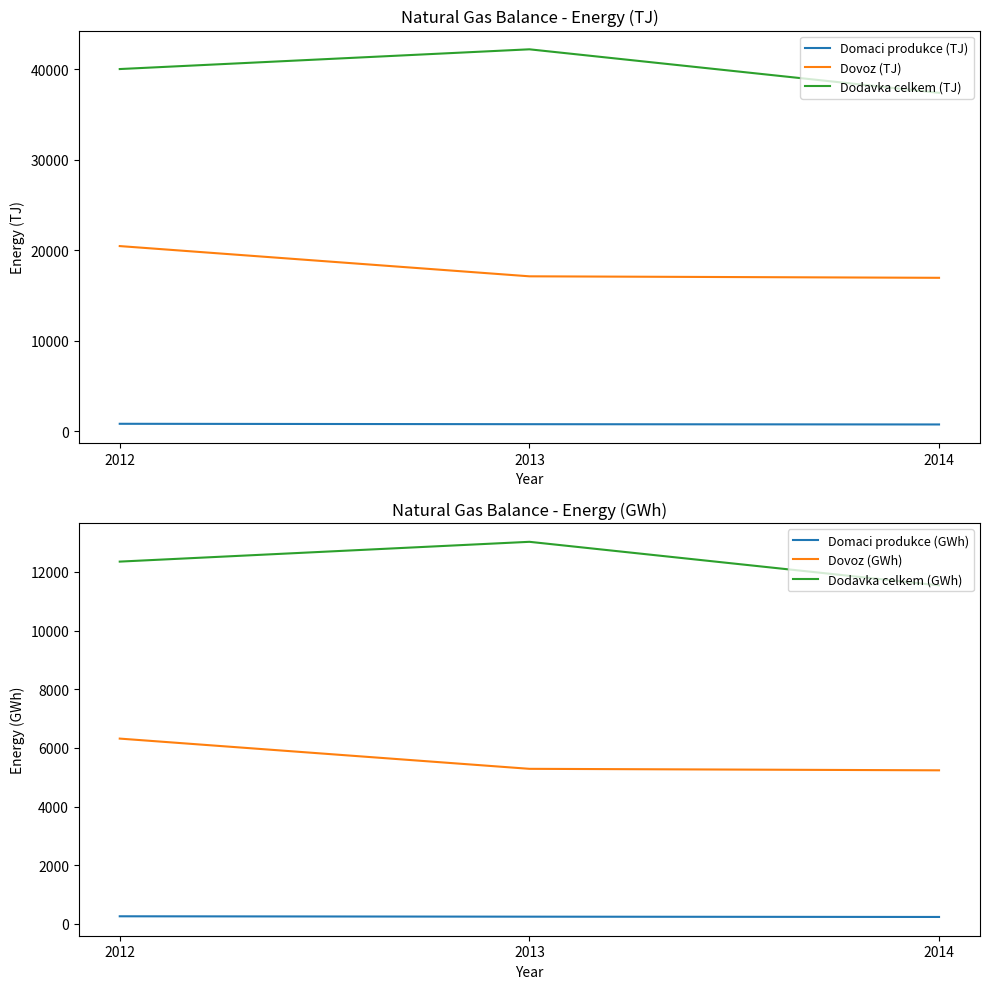

What is the maximum value shown in the chart?

42203.0